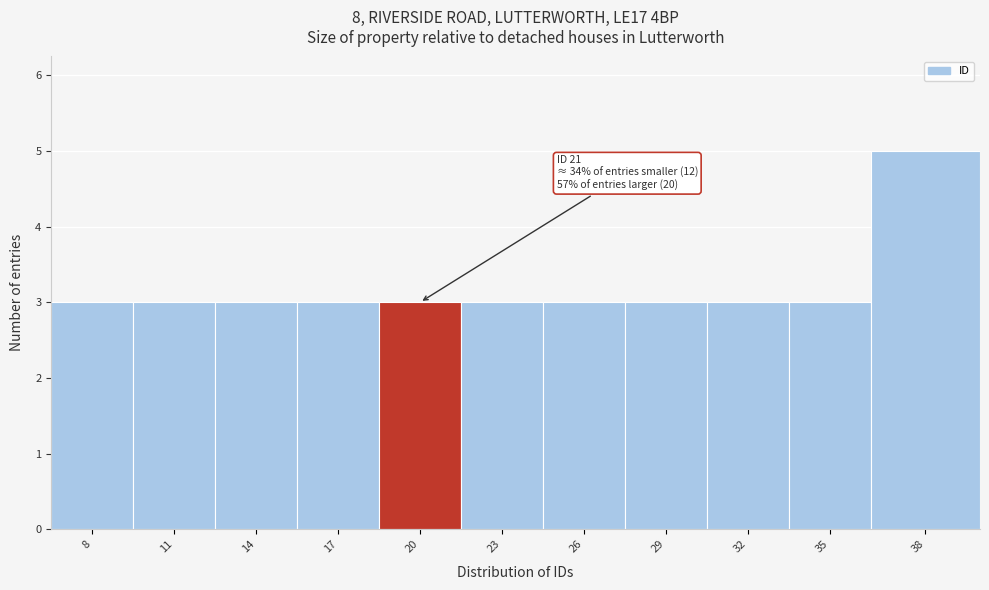

Reading left to right, extract all data points from this chart.

8=3	11=3	14=3	17=3	20=3	23=3	26=3	29=3	32=3	35=3	38=5